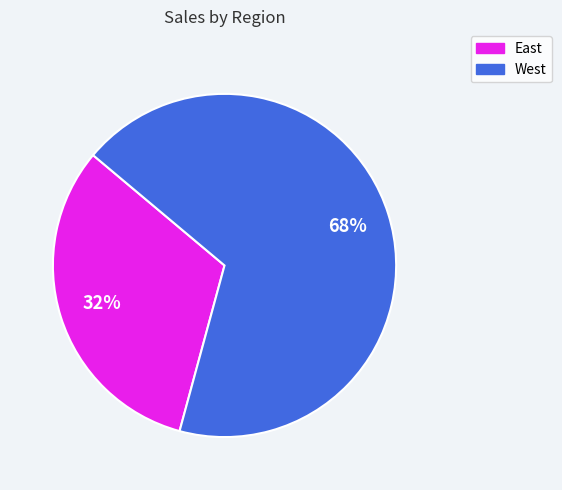

What is the ratio of the value at West to the value at East?

2.1